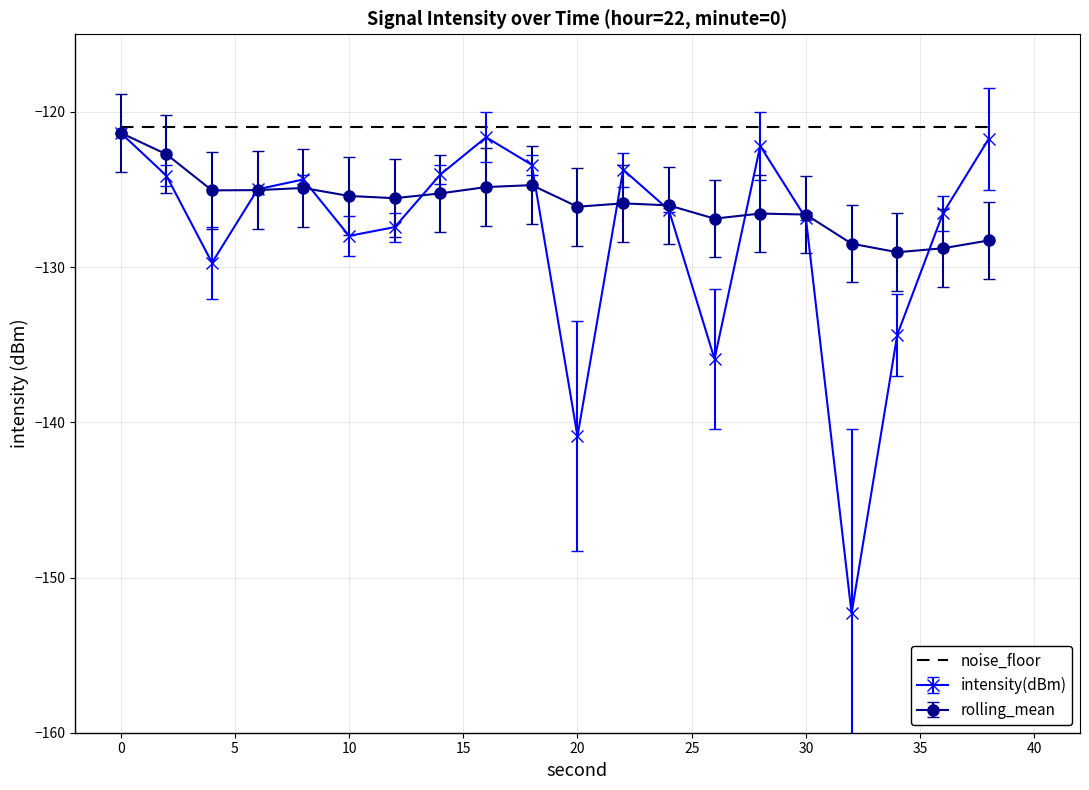

Which series has the largest total across all categories?

noise_floor